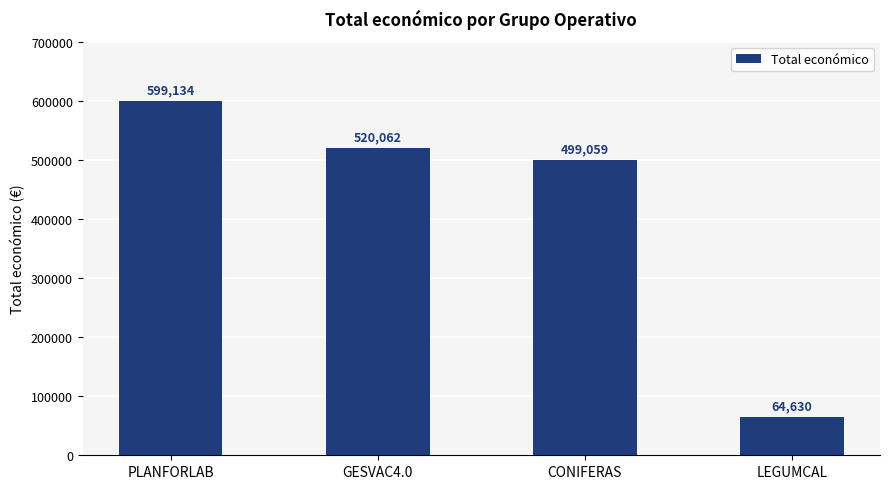

What is the approximate value at PLANFORLAB, to the nearest 100?

599100